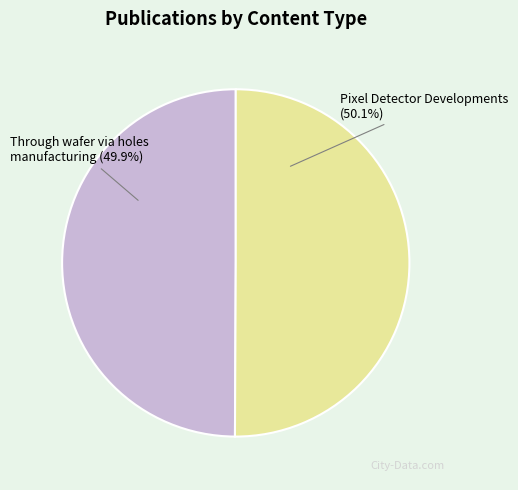

Count the number of slices in the pie.

2